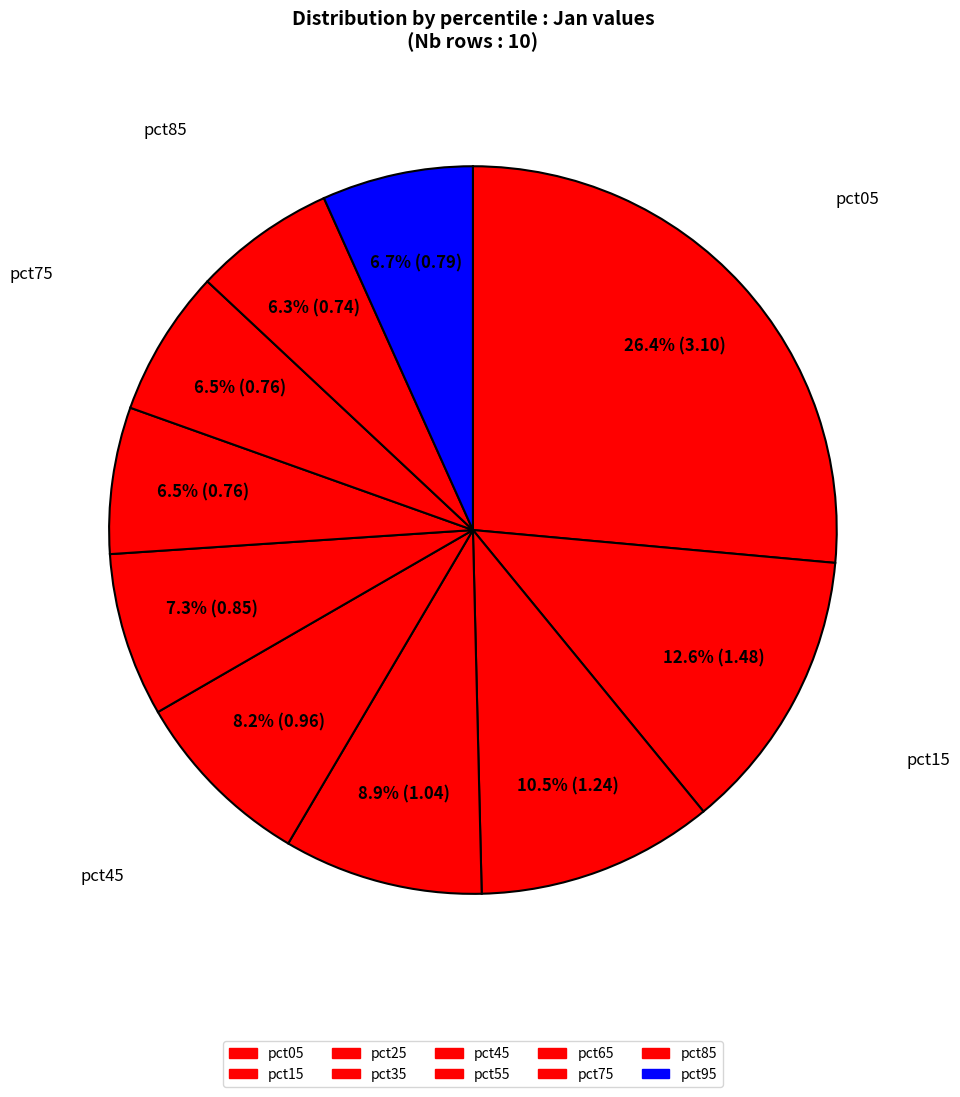

What is the total percentage of pct35 and pct85?

15.2%